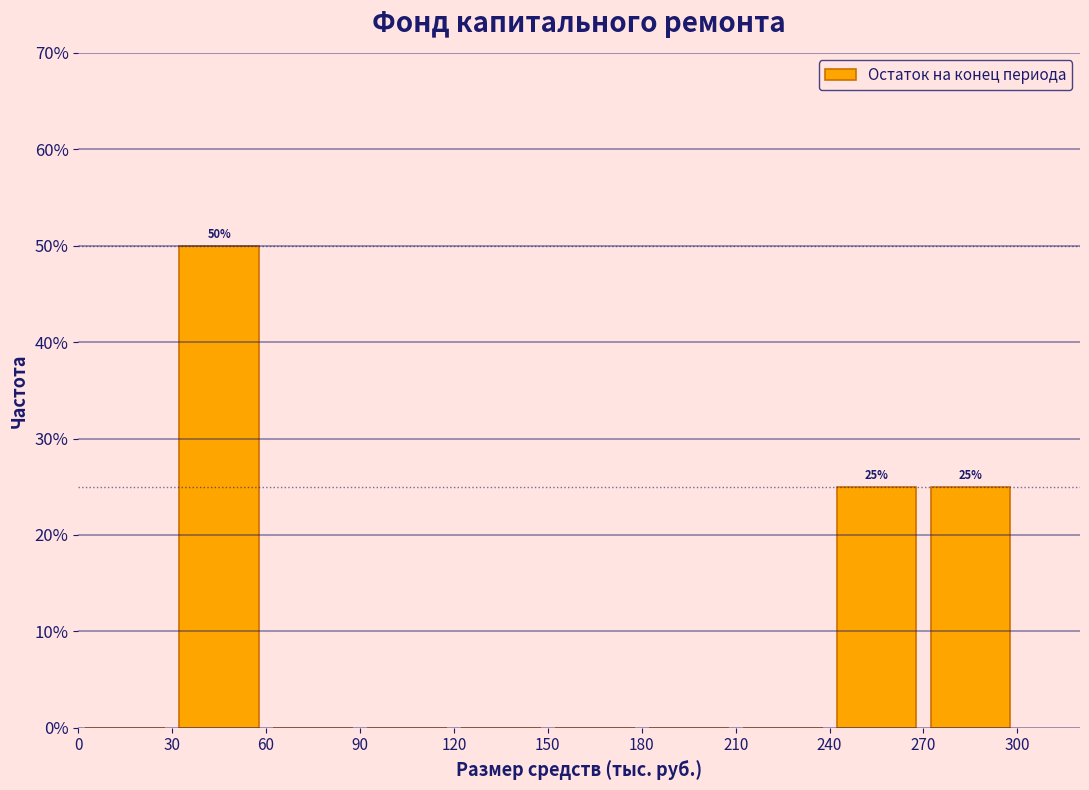

Which range on the x-axis has the tallest bar?

30 to 60